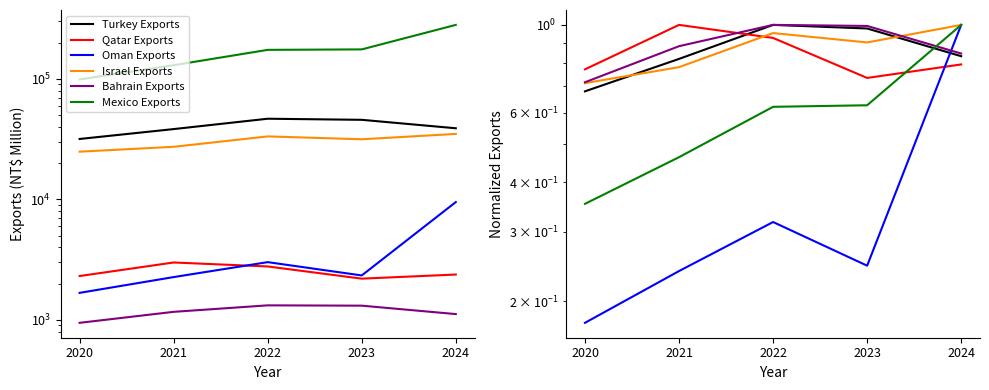

Does the chart display data point markers on the line(s)?

No